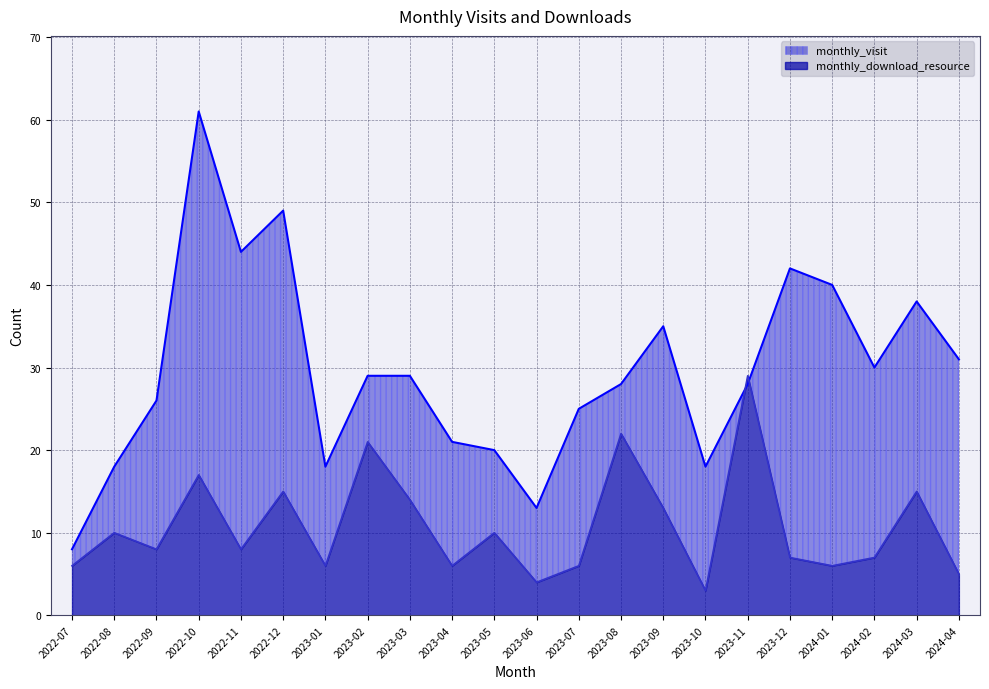

Rank the categories by monthly_visit value from highest to lowest.

2022-10, 2022-12, 2022-11, 2023-12, 2024-01, 2024-03, 2023-09, 2024-04, 2024-02, 2023-02, 2023-03, 2023-08, 2023-11, 2022-09, 2023-07, 2023-04, 2023-05, 2022-08, 2023-01, 2023-10, 2023-06, 2022-07